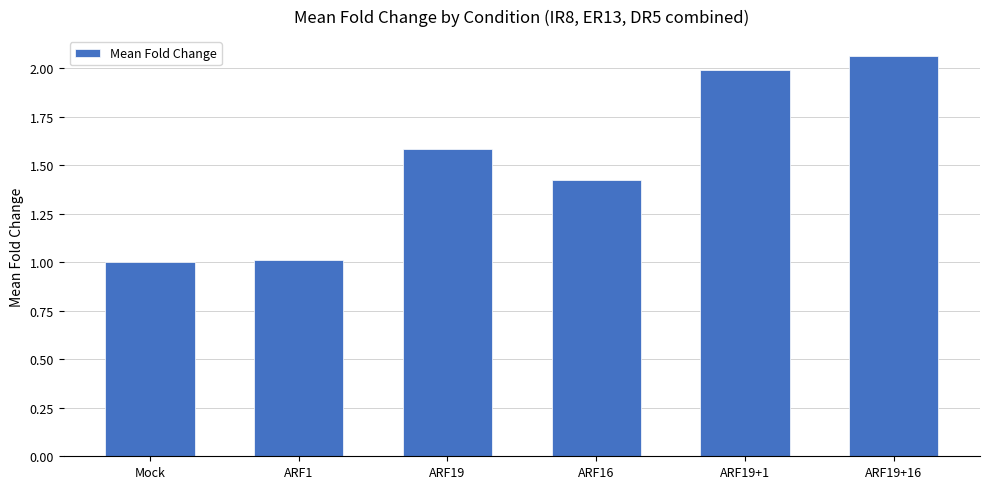

What is the approximate value at Mock?

1.0